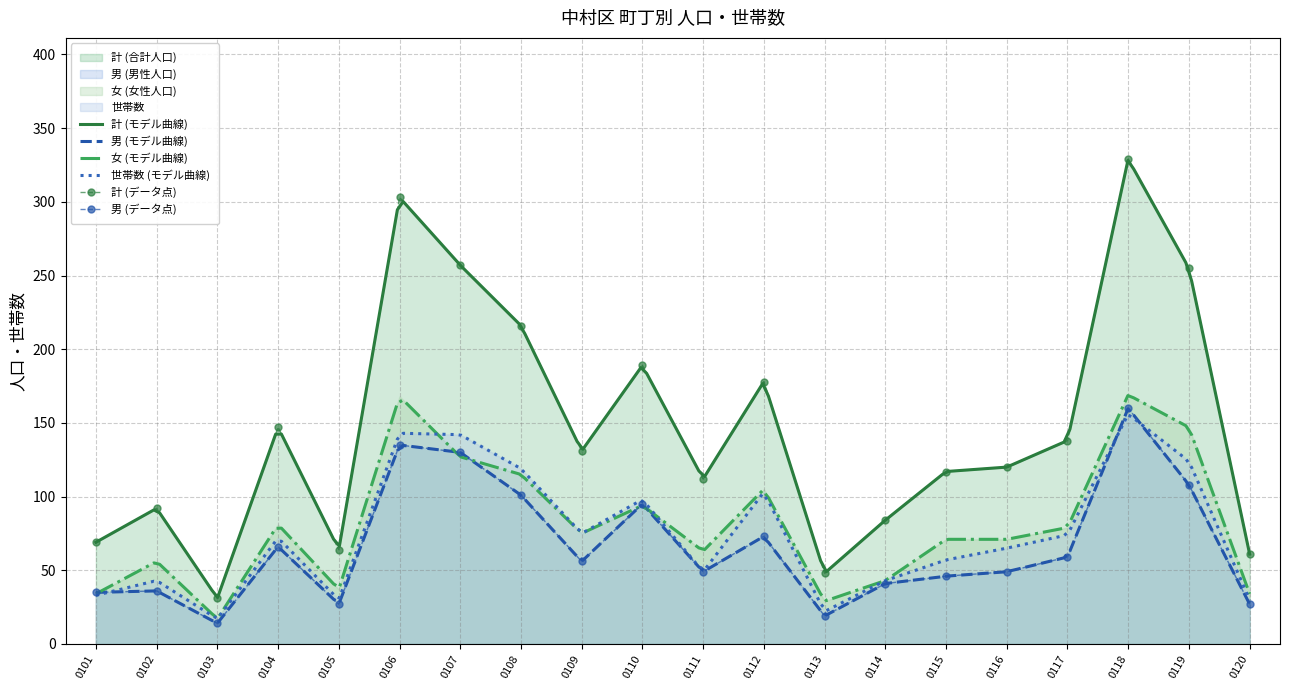

Is it true that 女 equals 178 at 0112?

True